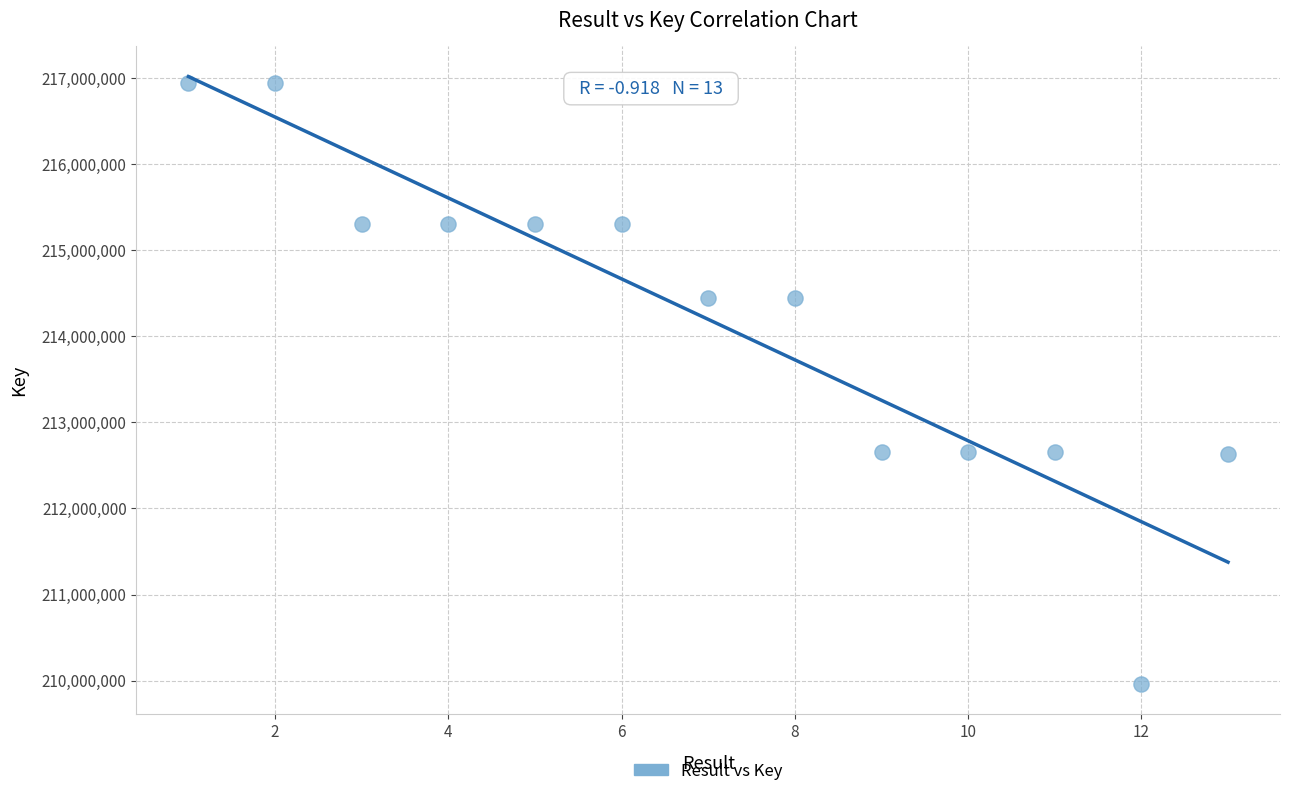

What is the range of Y values (max minus min)?

6981253